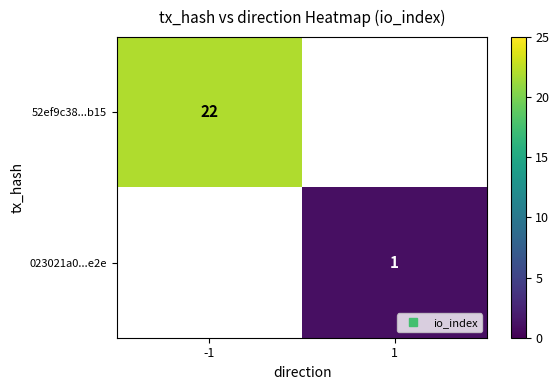

Count the number of categories in the chart.

2